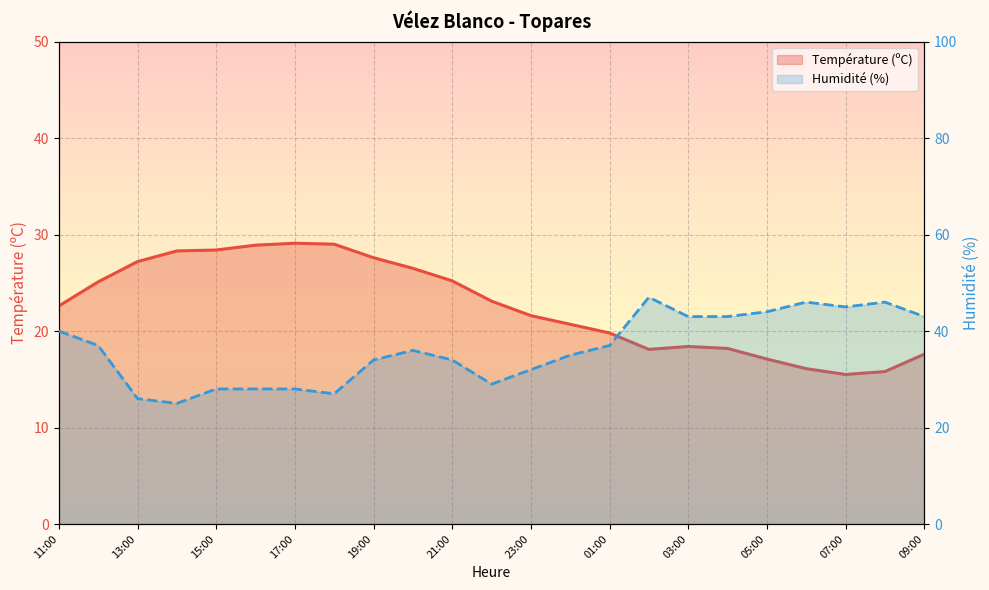

What is the average value of the Humidité (%) series?

36.2